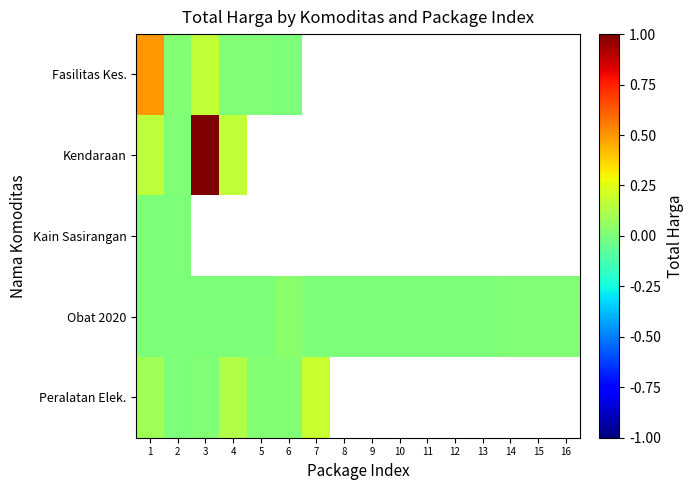

List the series in order of their peak value, highest first.

Kendaraan, Fasilitas Kes., Peralatan Elek., Obat 2020, Kain Sasirangan